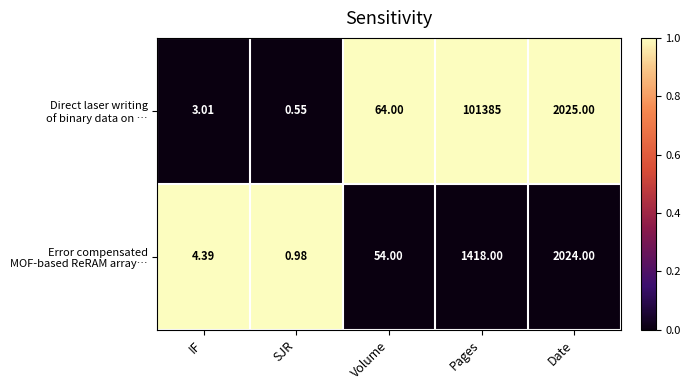

Which label corresponds to the largest value in the chart?

Pages